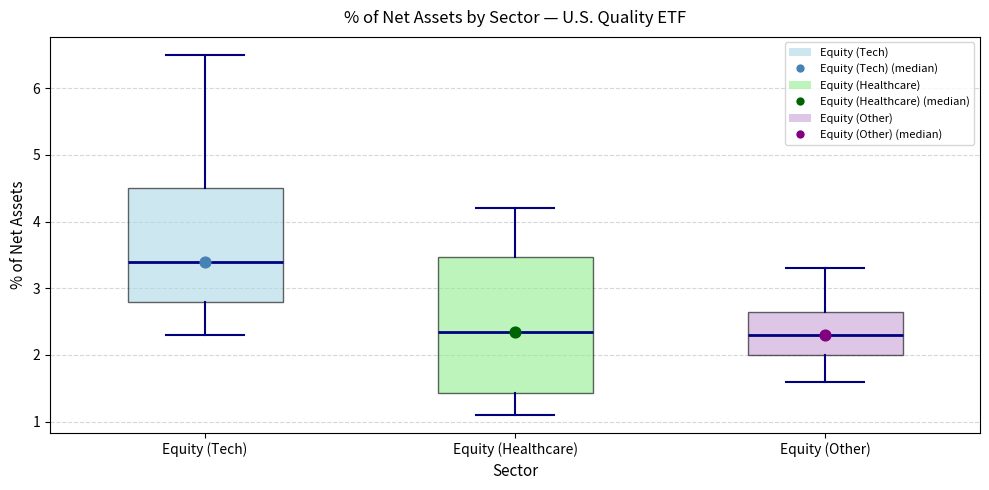

Reading left to right, read every box against the y-axis: the position of its median line, the range the box covers, and the ends of its whiskers. The values are not printed on the chart, so give them approximately, as read against the axis.

Equity (Tech): median 3.4, box 2.8 to 4.5, whiskers 2.3 to 6.5
Equity (Healthcare): median 2.4, box 1.4 to 3.5, whiskers 1.1 to 4.2
Equity (Other): median 2.3, box 2.0 to 2.7, whiskers 1.6 to 3.3